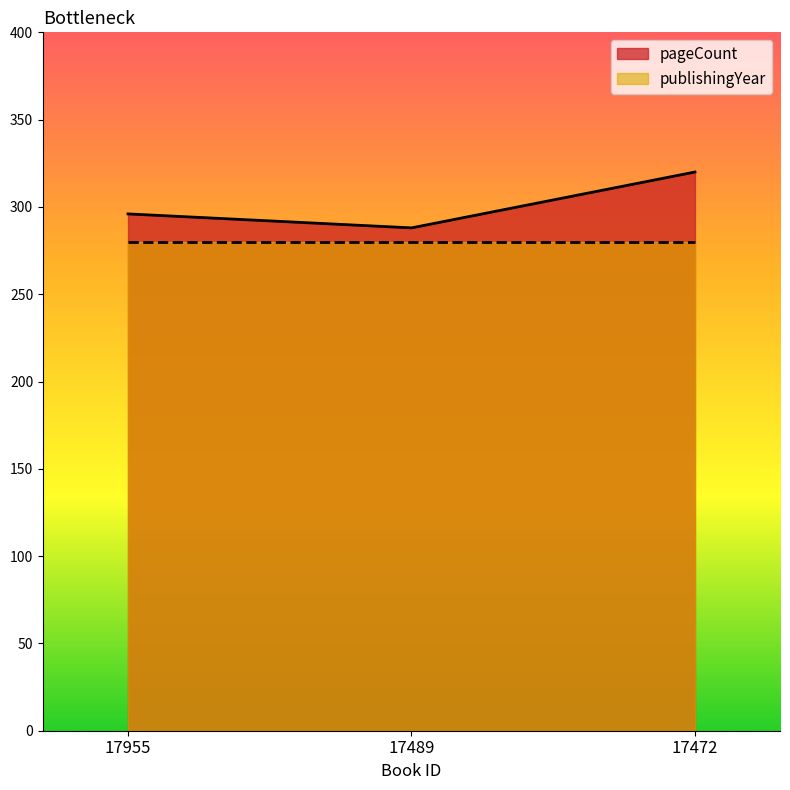

Is it true that the value at 17472 is 320?

True